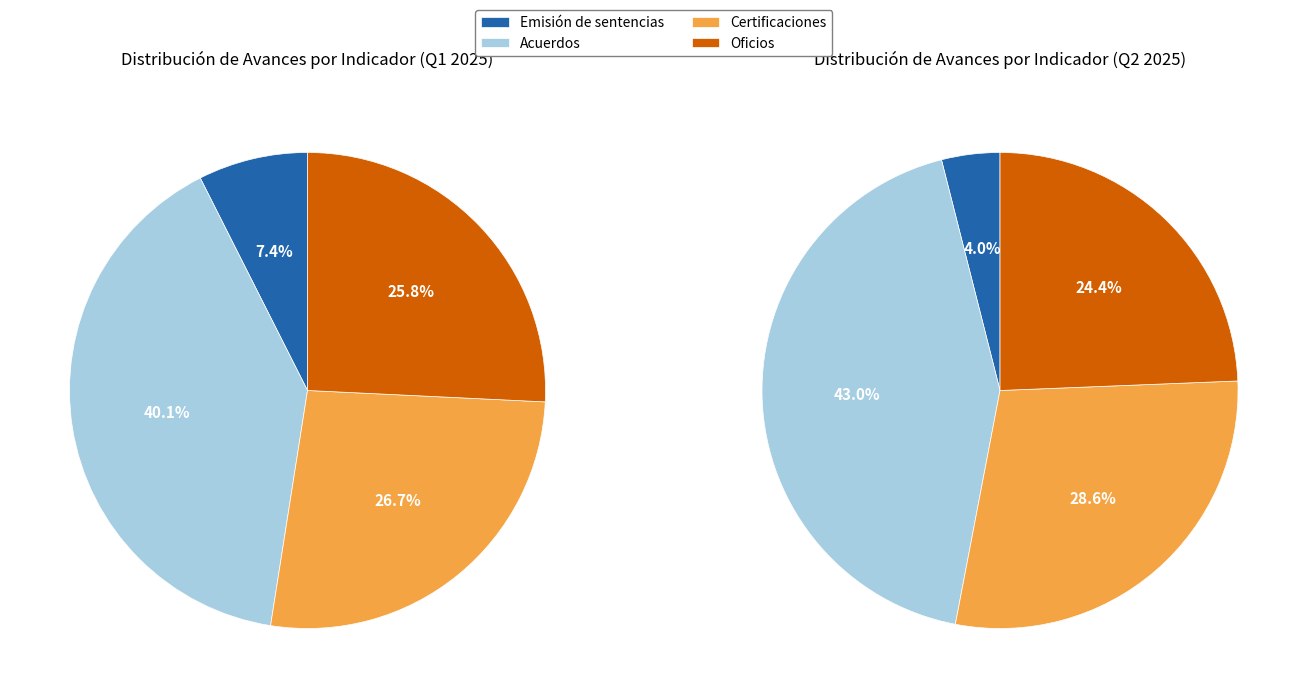

To the nearest percent, what is the difference between the Certificaciones and Emisión de sentencias slice percentages?

19%